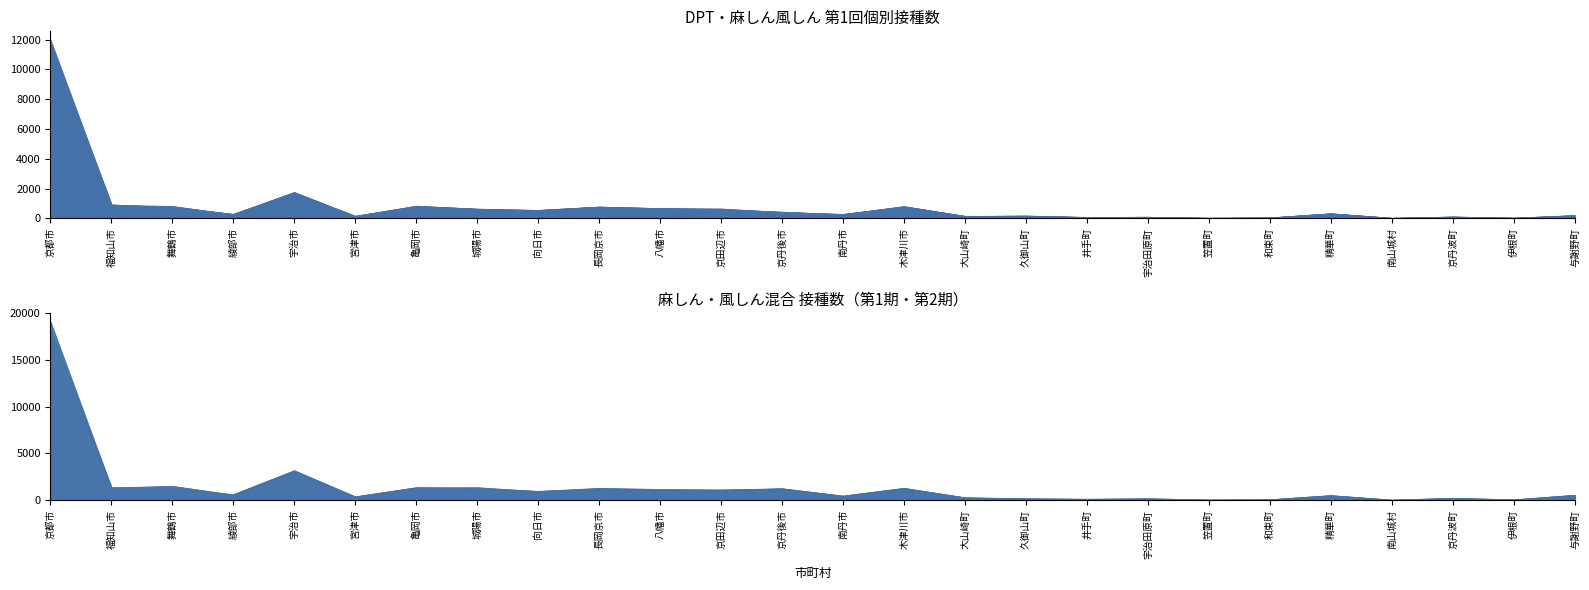

What is the value of the DPT 第3回(個別) point at the 12th from the left?

627